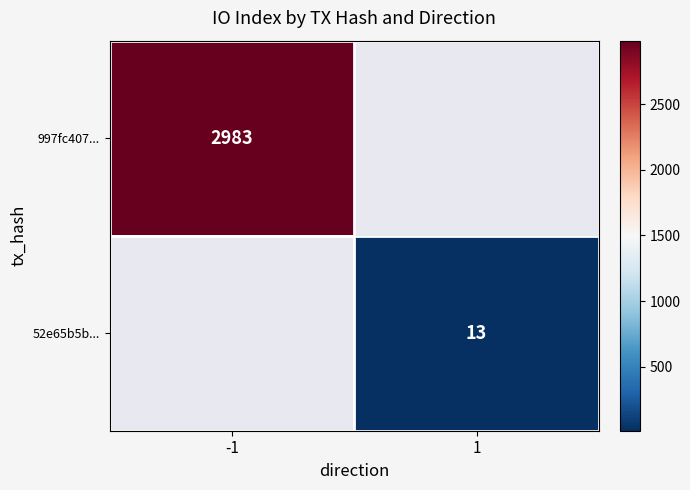

What is the minimum value shown in the chart?

13.0